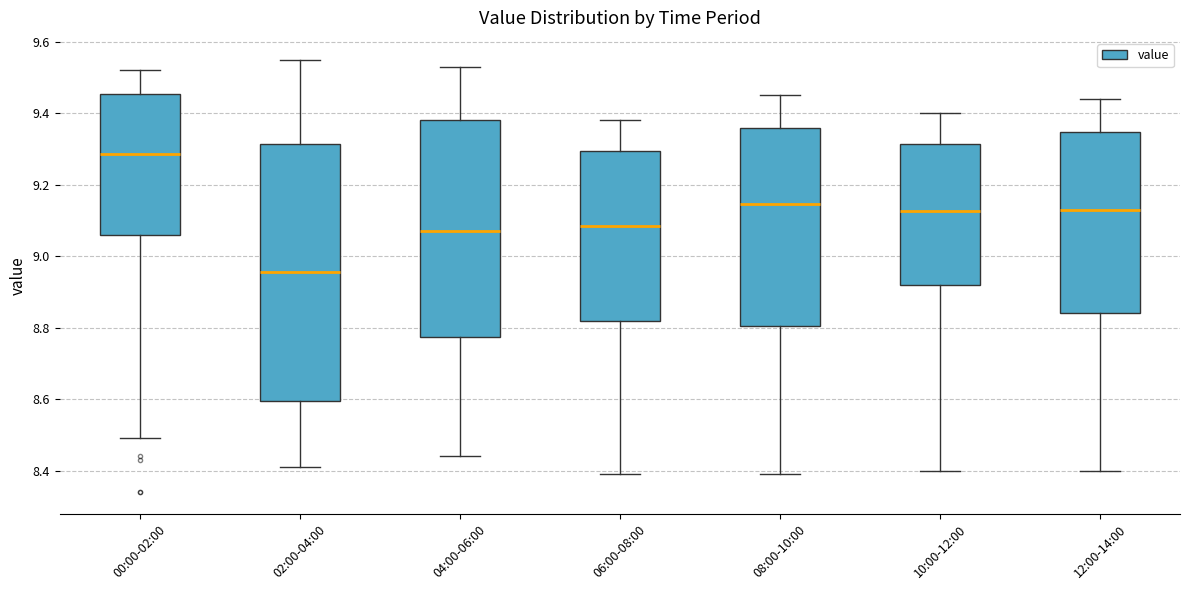

Which box has the highest median line?

00:00-02:00